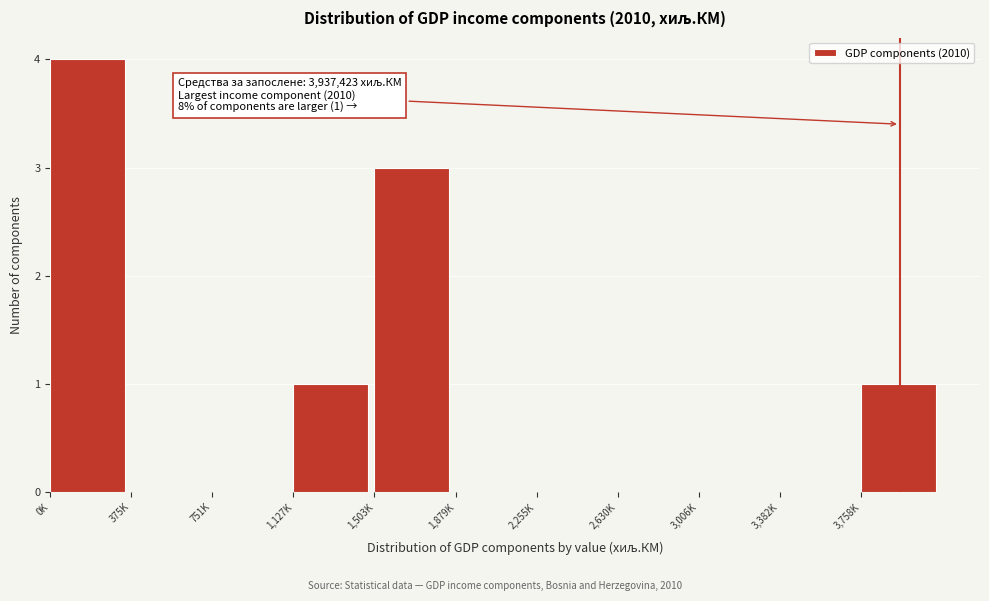

Reading right to left, list all the values displayed in this chart.

3,758K=1	3,382K=0	3,006K=0	2,630K=0	2,255K=0	1,879K=0	1,503K=3	1,127K=1	751K=0	375K=0	0K=4